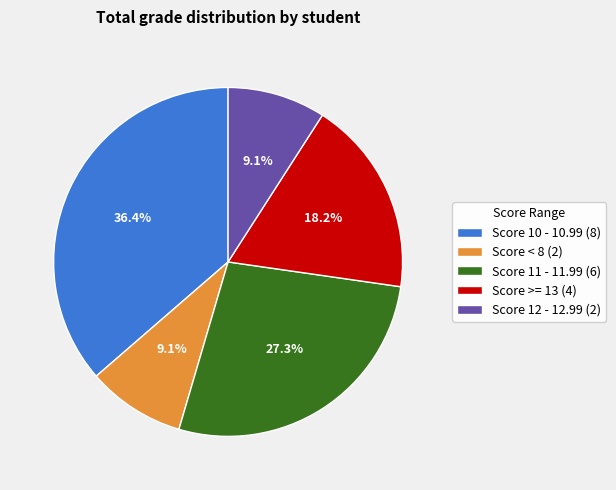

Is there a majority slice in this chart?

No